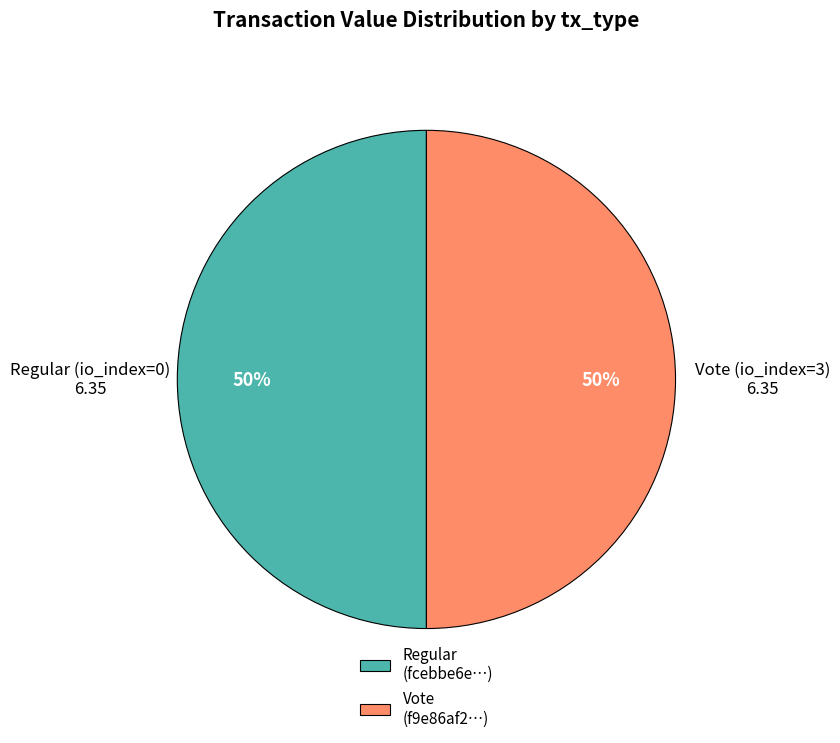

To the nearest percent, what is the average slice percentage?

50%